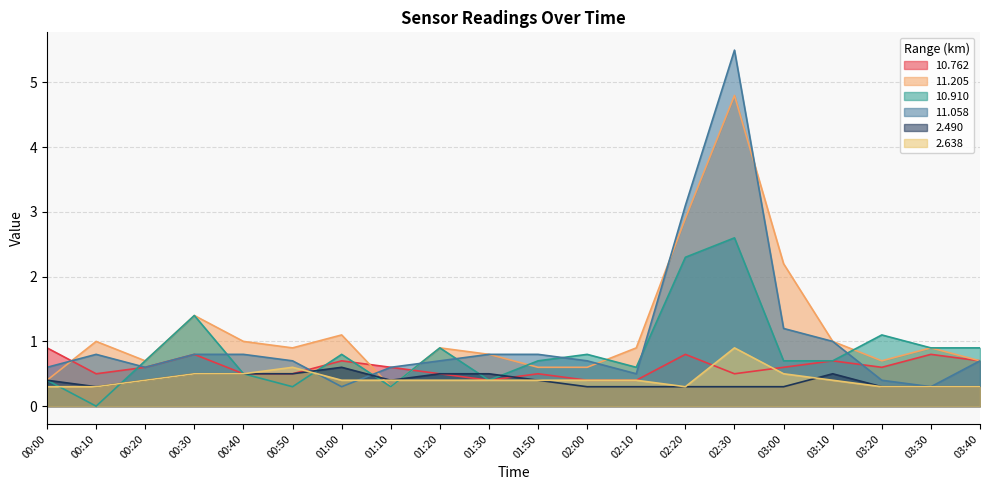

What is the difference between the highest and lowest values at 02:30?

5.2